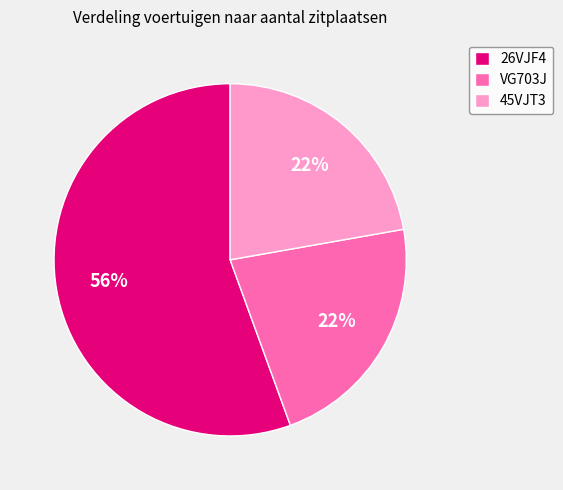

What percentage is the VG703J slice, to the nearest percent?

22%